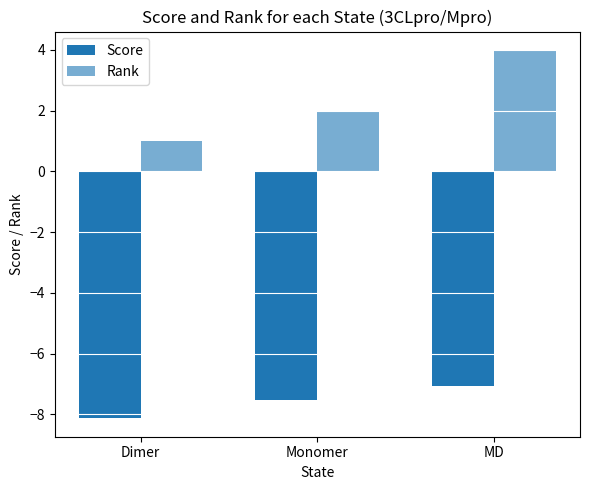

How many data points does each series have?

3